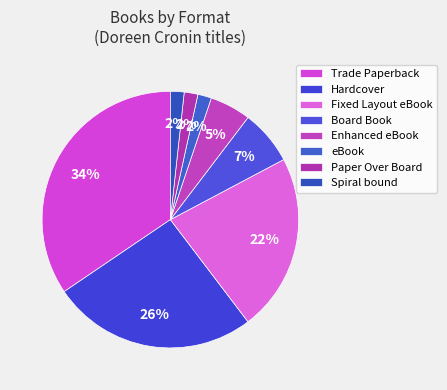

Approximately how many times larger is the value at Enhanced eBook compared to Board Book?

0.7